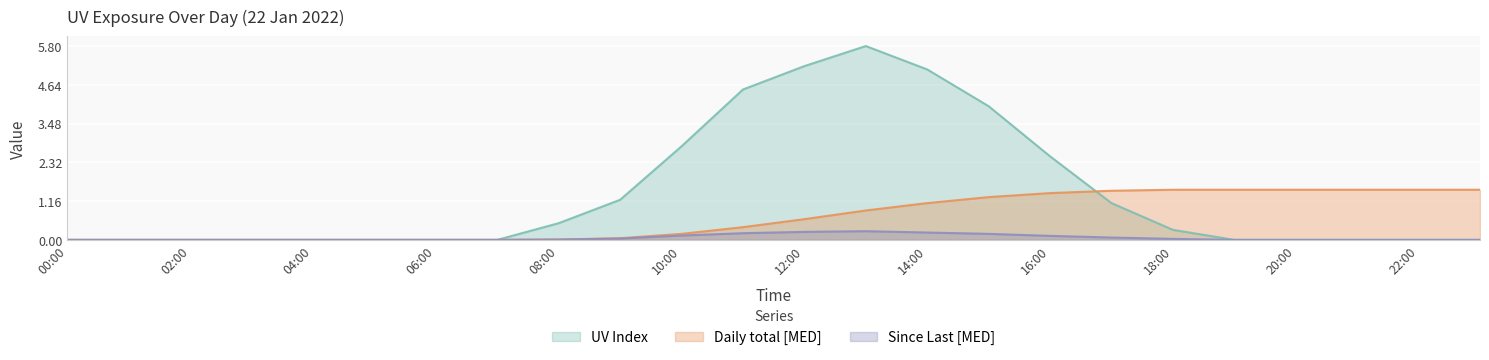

At which label does UV Index reach its peak?

13:00